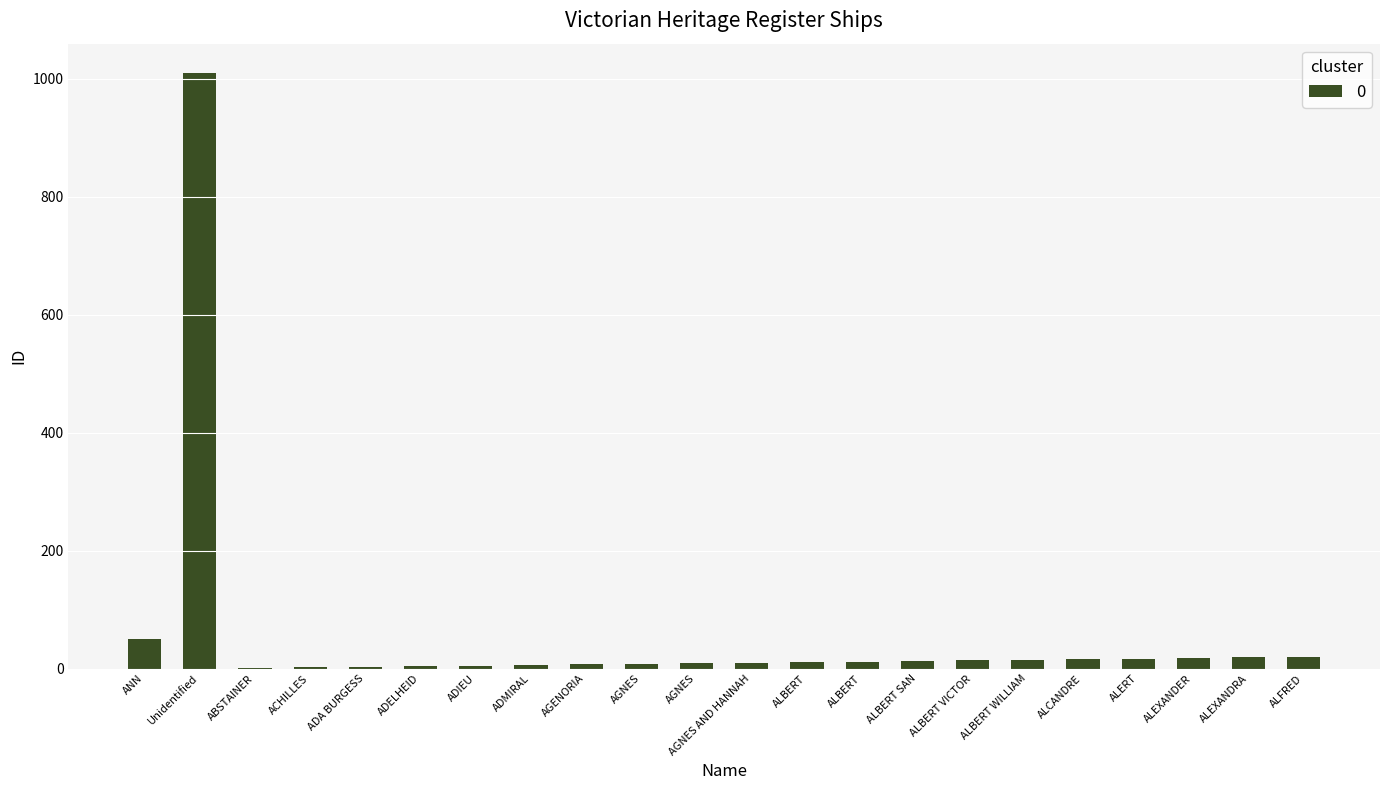

Are the bars horizontal?

No